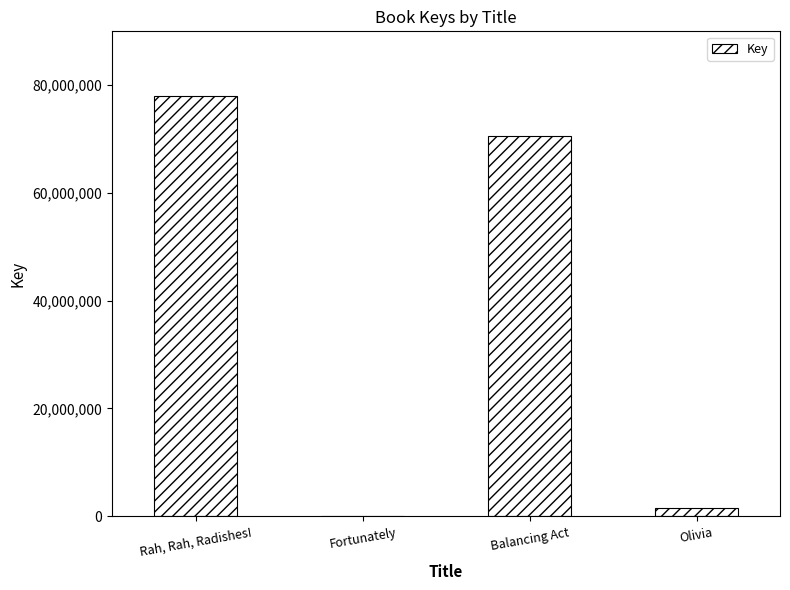

Between Fortunately and Rah, Rah, Radishes!, which is larger?

Rah, Rah, Radishes!